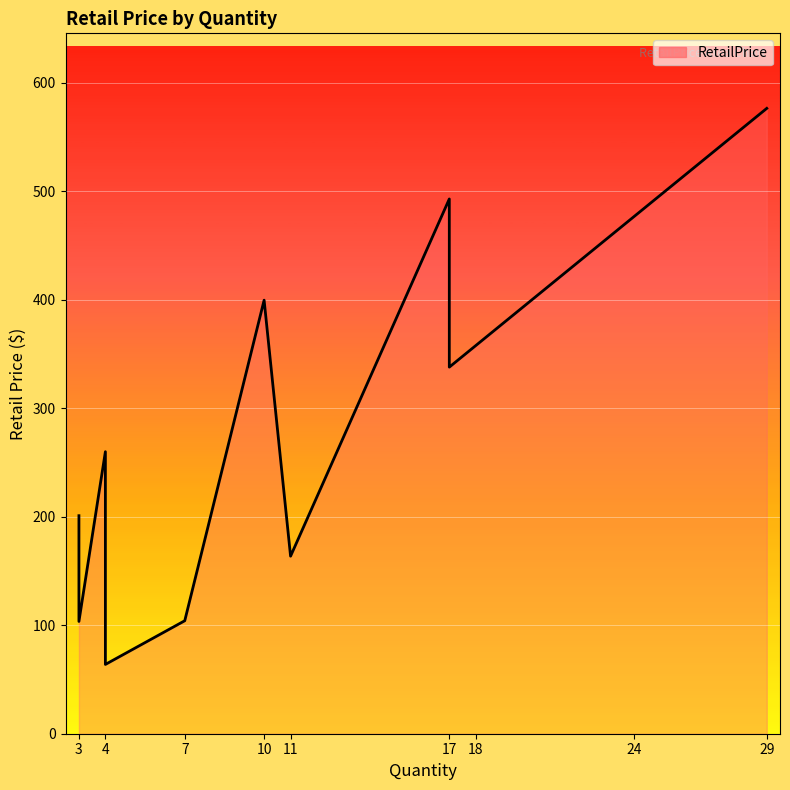

Does the chart display data point markers on the line(s)?

No